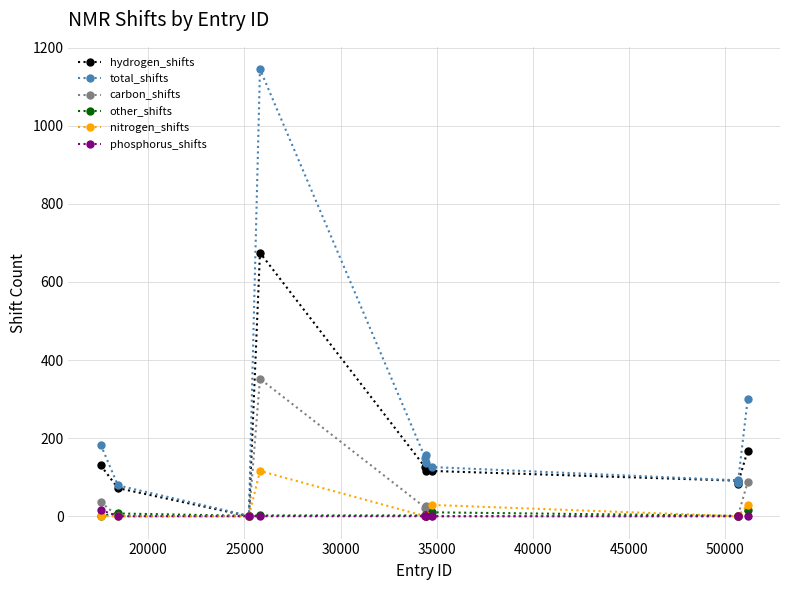

Which series has the largest range (max minus min)?

total_shifts